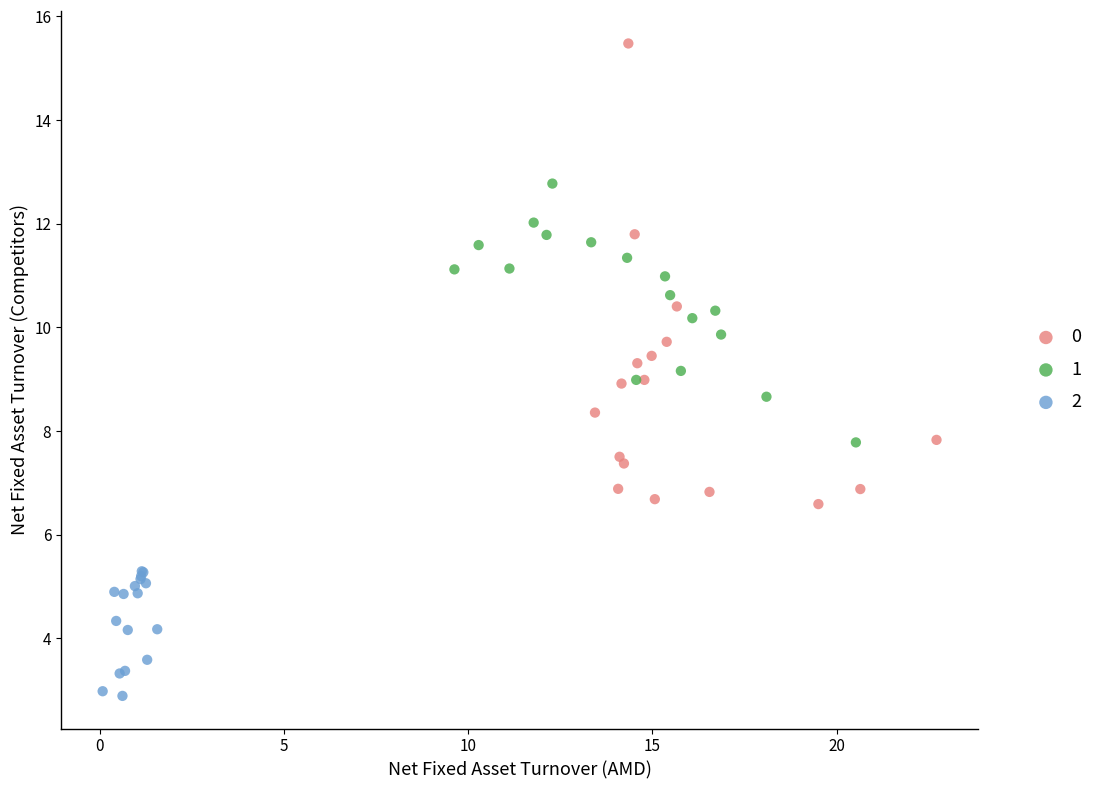

Which series reaches the maximum Y coordinate?

0